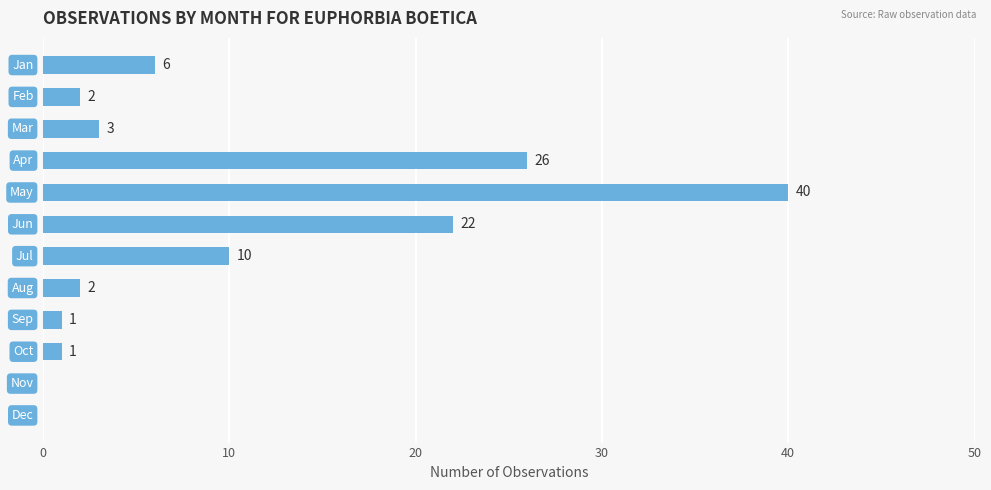

What is the greatest value displayed?

40